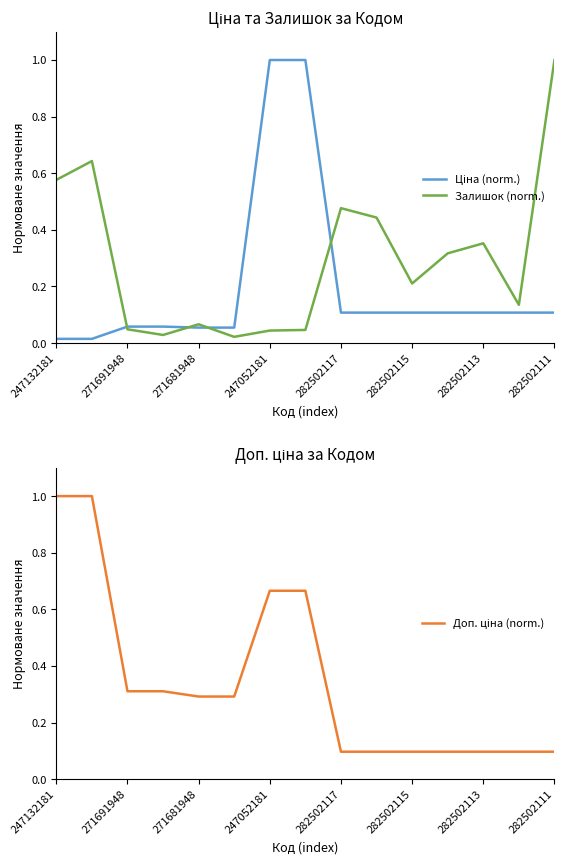

The Залишок (norm.) series shows 0.0 at 271681948. True or false?

False